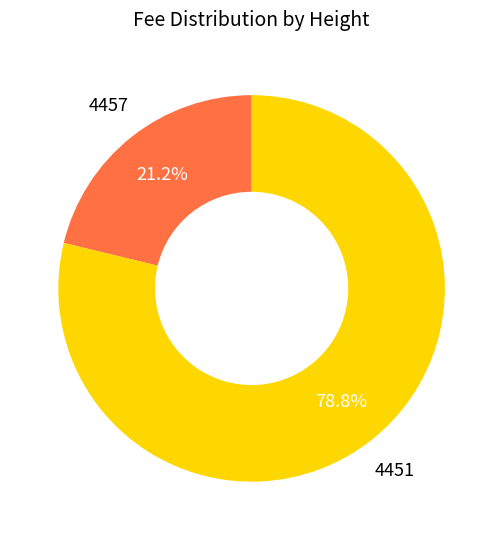

How many segments does this pie chart have?

2